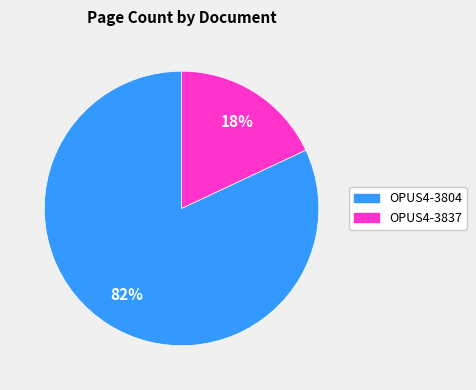

Rank the categories by value from highest to lowest.

OPUS4-3804, OPUS4-3837